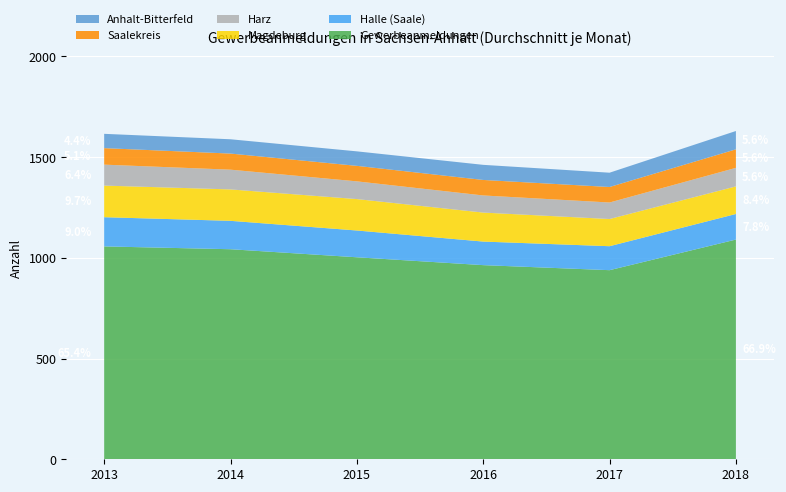

Reading left to right, what are all the values shown in this chart?

Gewerbeanmeldungen: 2013=1057	2014=1043	2015=1003	2016=964	2017=939	2018=1091
Halle (Saale): 2013=145	2014=141	2015=133	2016=117	2017=119	2018=127
Magdeburg: 2013=157	2014=156	2015=156	2016=144	2017=135	2018=137
Harz: 2013=104	2014=98	2015=88	2016=85	2017=82	2018=92
Saalekreis: 2013=82	2014=80	2015=77	2016=77	2017=77	2018=92
Anhalt-Bitterfeld: 2013=71	2014=71	2015=72	2016=75	2017=71	2018=91